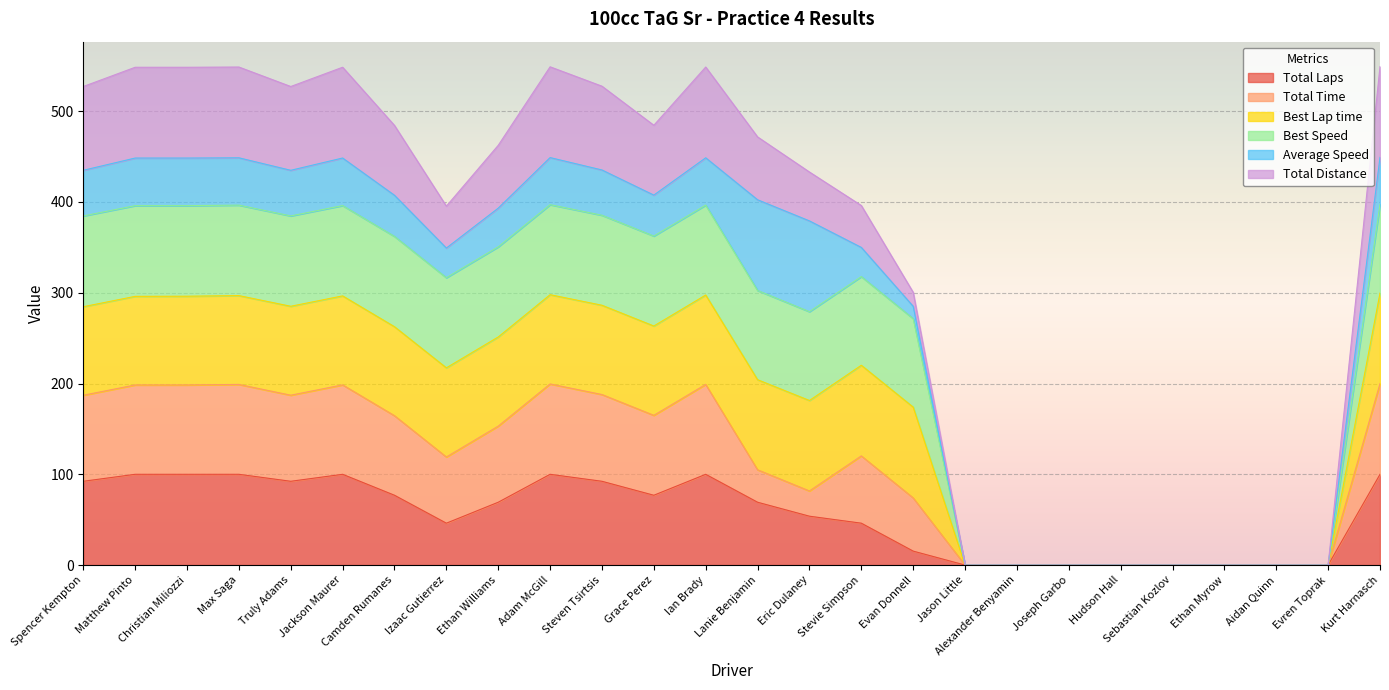

Does the chart display data point markers on the line(s)?

No